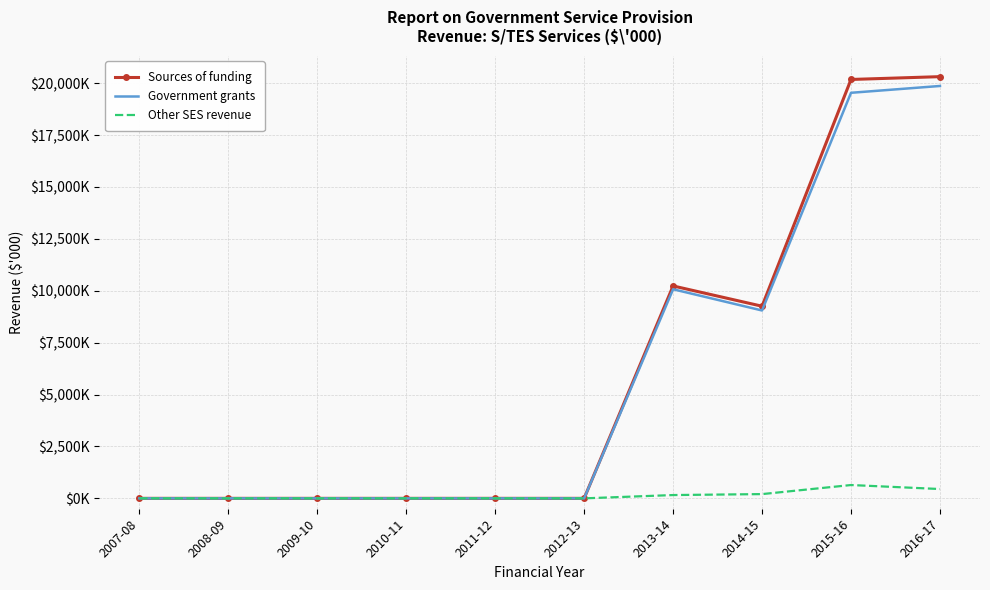

Reading right to left, list all the values displayed in this chart.

Sources of funding: 2016-17=20313.7	2015-16=20178.0	2014-15=9255.2	2013-14=10231.8	2012-13=0.0	2011-12=0.0	2010-11=0.0	2009-10=0.0	2008-09=0.0	2007-08=0.0
Government grants: 2016-17=19864.5	2015-16=19536.0	2014-15=9050.1	2013-14=10072.7	2012-13=0.0	2011-12=0.0	2010-11=0.0	2009-10=0.0	2008-09=0.0	2007-08=0.0
Other SES revenue: 2016-17=449.2	2015-16=642.0	2014-15=205.2	2013-14=159.2	2012-13=0.0	2011-12=0.0	2010-11=0.0	2009-10=0.0	2008-09=0.0	2007-08=0.0